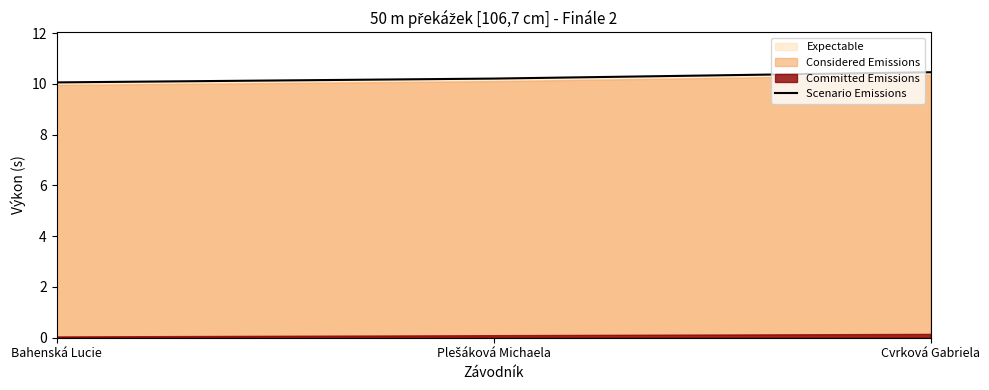

What is the difference between the maximum and minimum values?

0.4